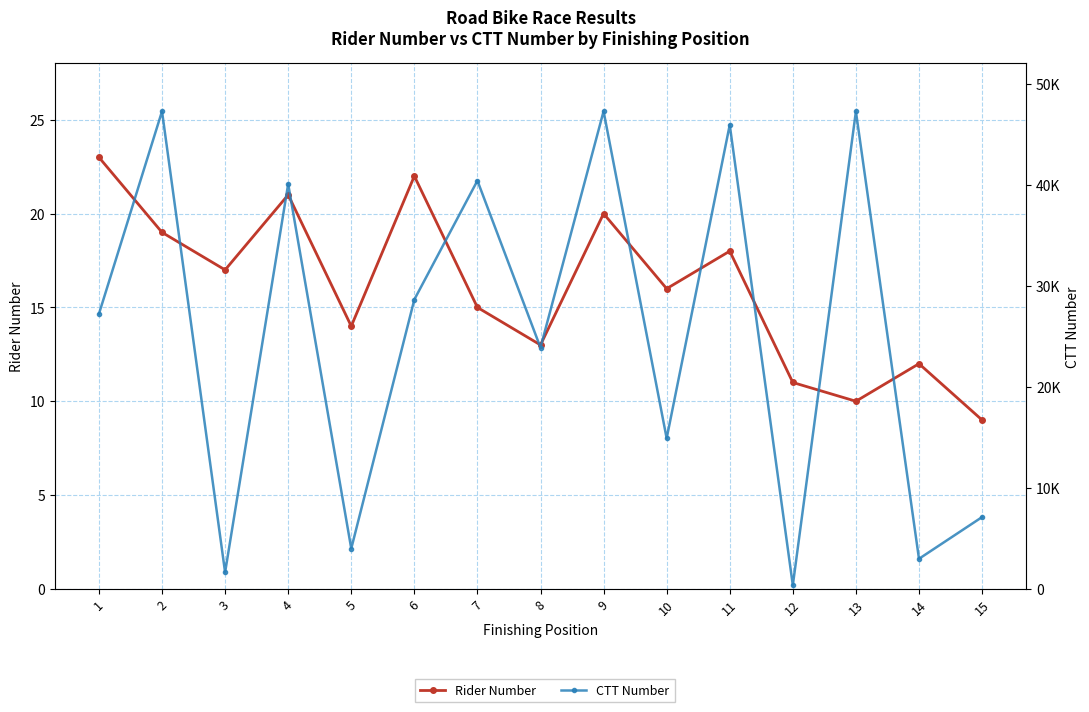

What is the lowest value of the Rider Number series?

9